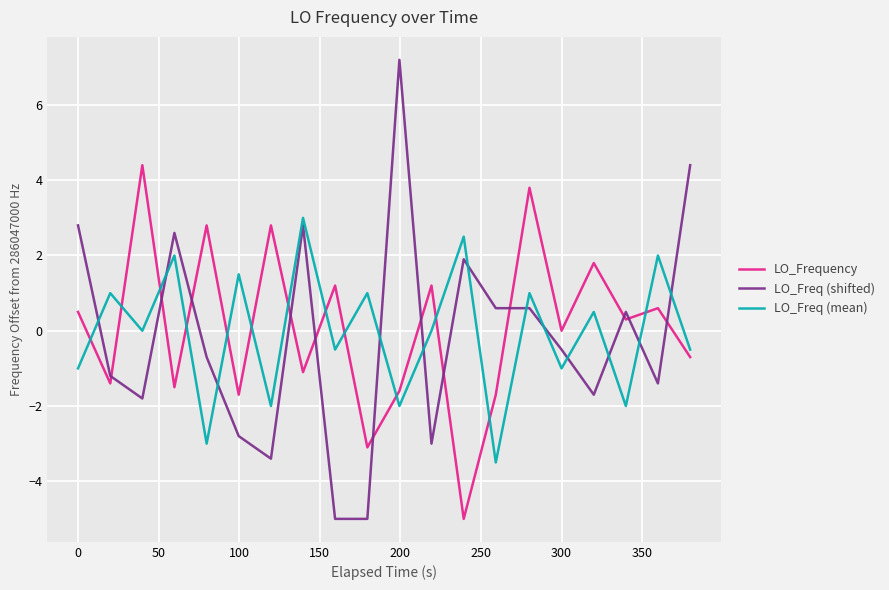

What is the highest value of the LO_Freq (shifted) series?

7.2